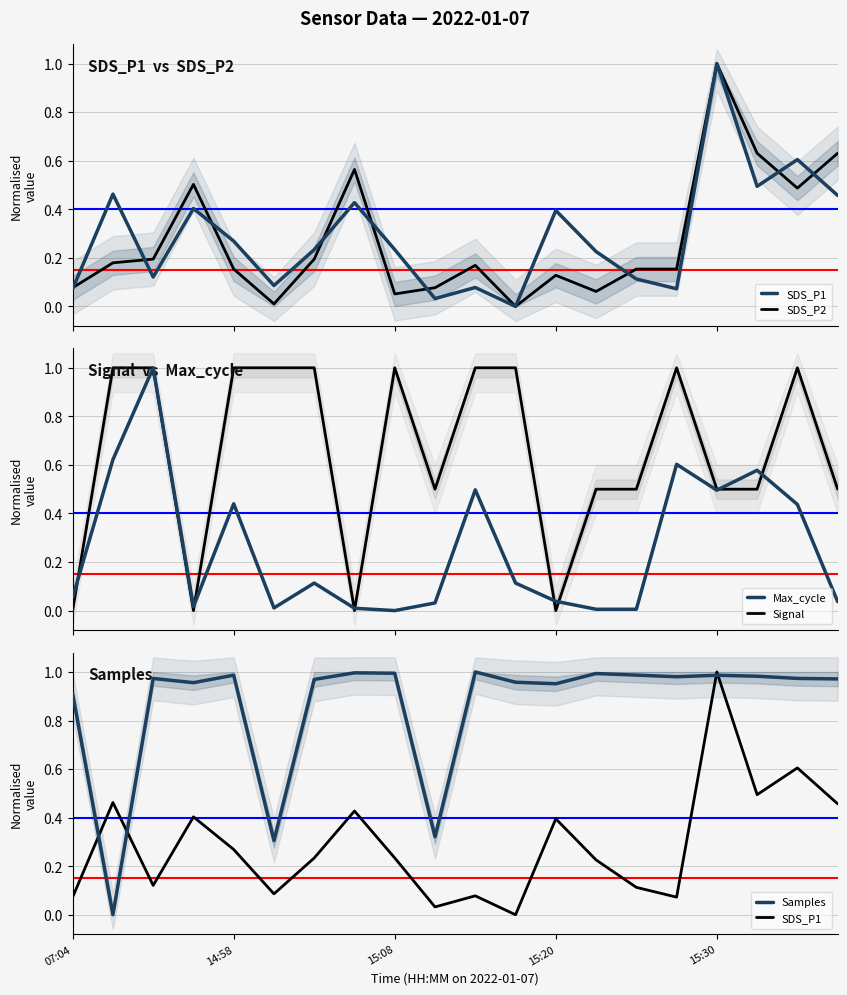

What is the value of the SDS_P2 point at the 9th from the left?

0.1